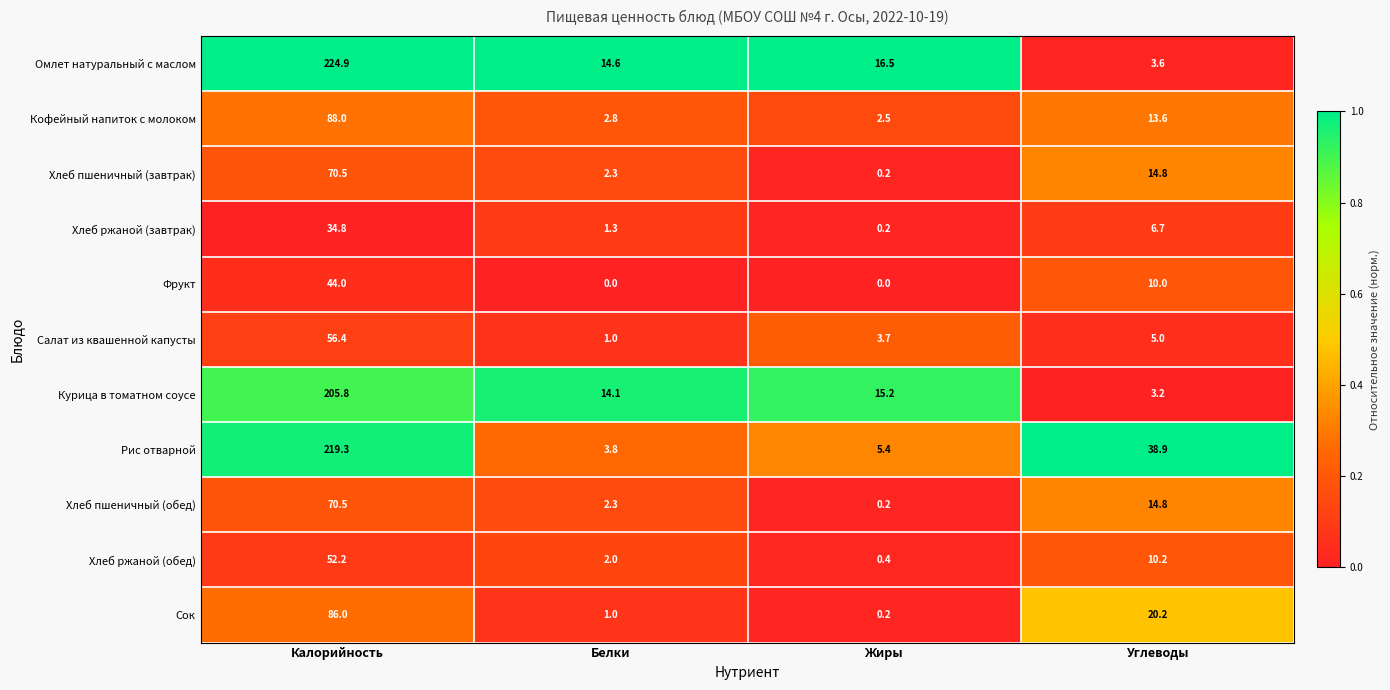

What value does the Рис отварной series have at Калорийность?

219.3